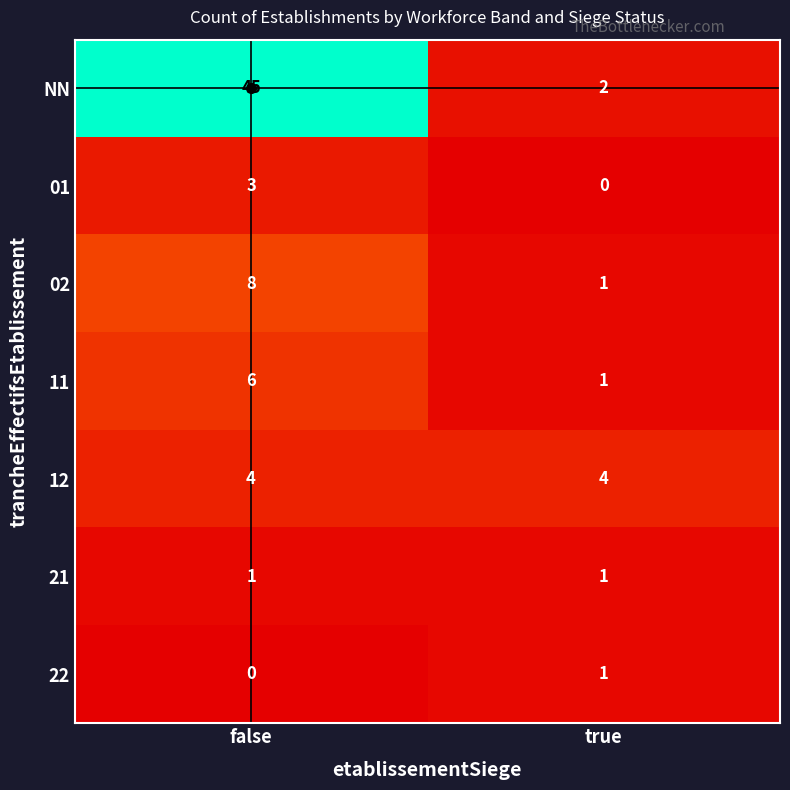

At how many categories does at least one series exceed 14?

1